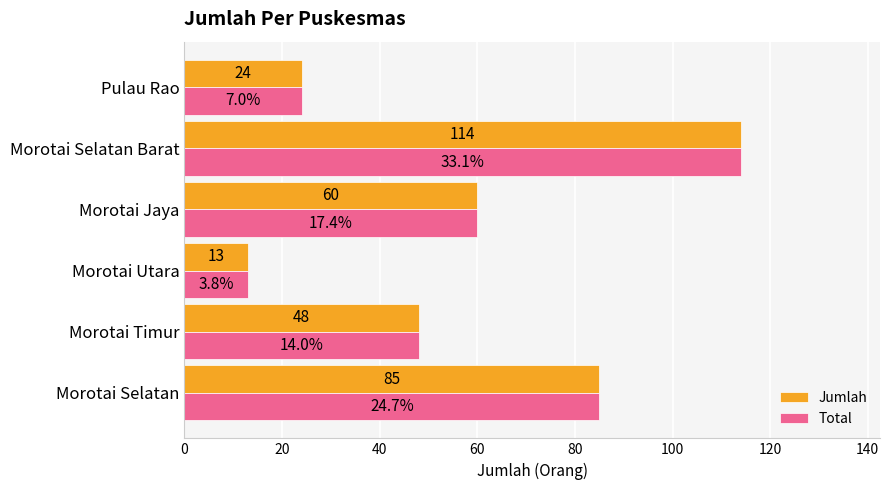

What is the minimum value shown in the chart?

13